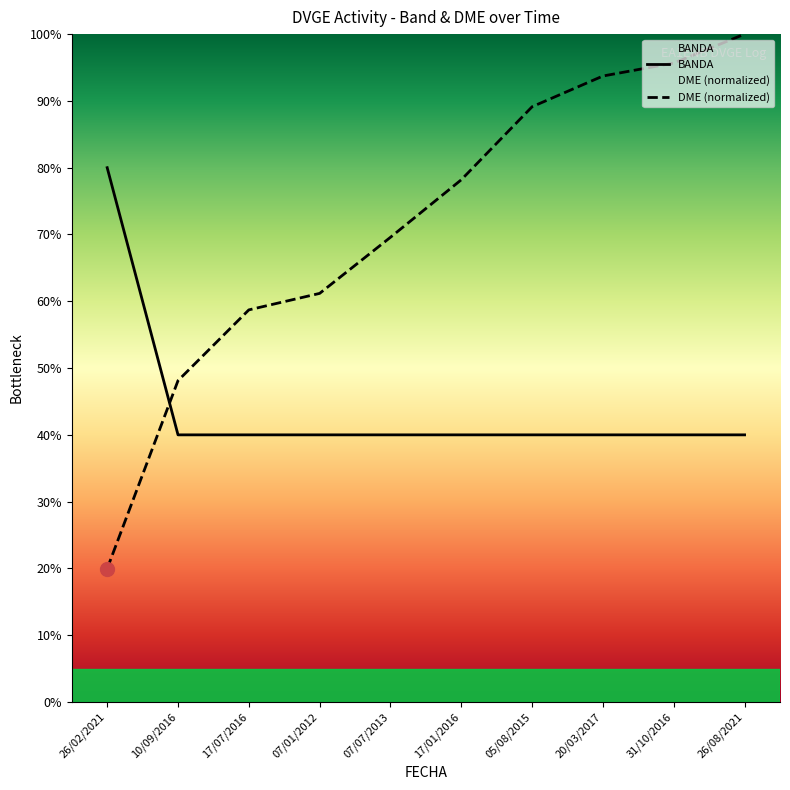

What is the lowest value of the DME series?

20.0